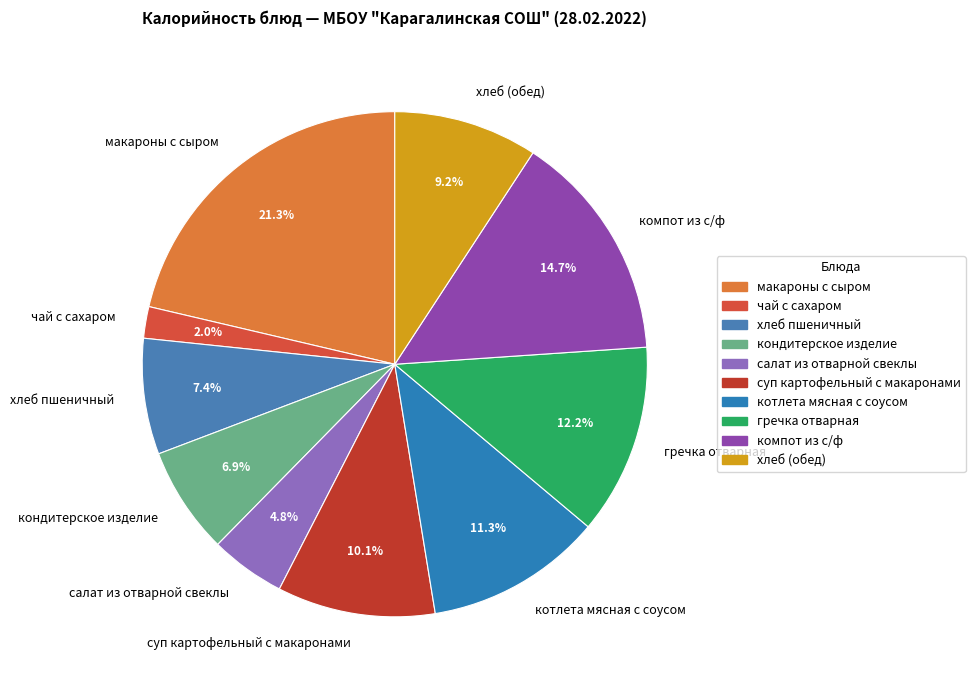

Is there any slice that represents more than half of the pie?

No